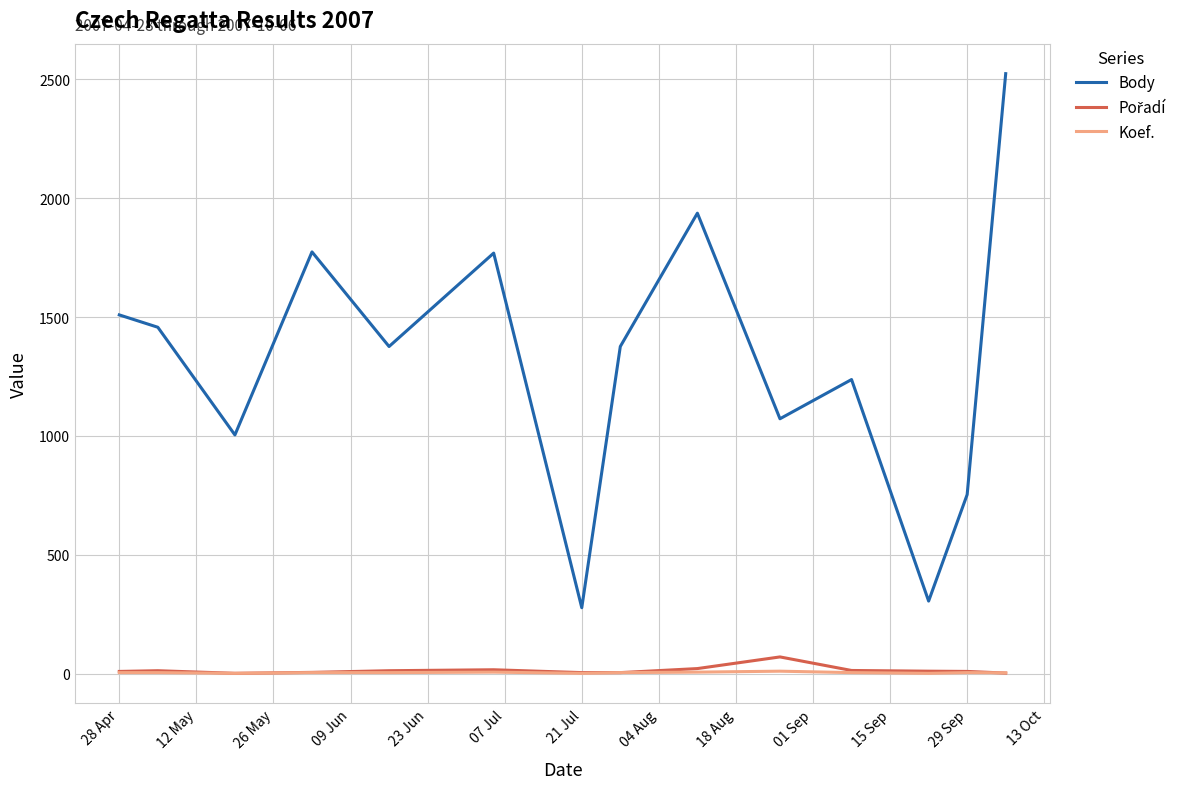

True or false: Body and Koef. intersect in this chart.

False